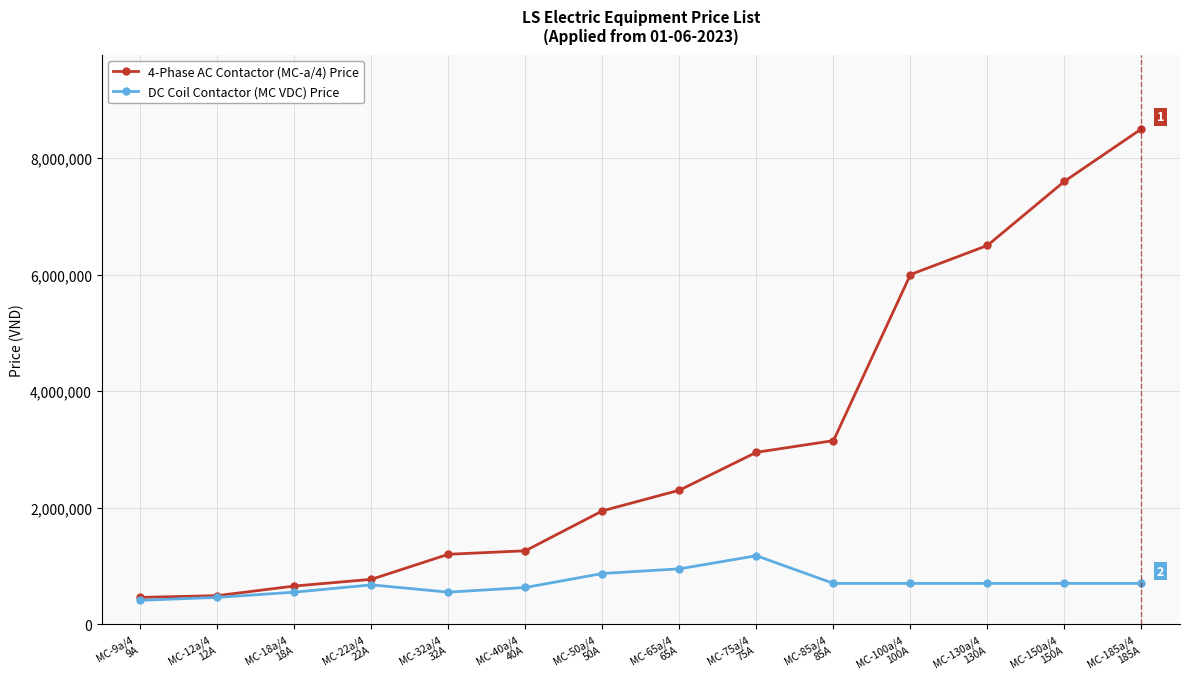

What is the value of the 4-Phase AC Contactor (MC-a/4) Price point at the 13th from the left?

7600000